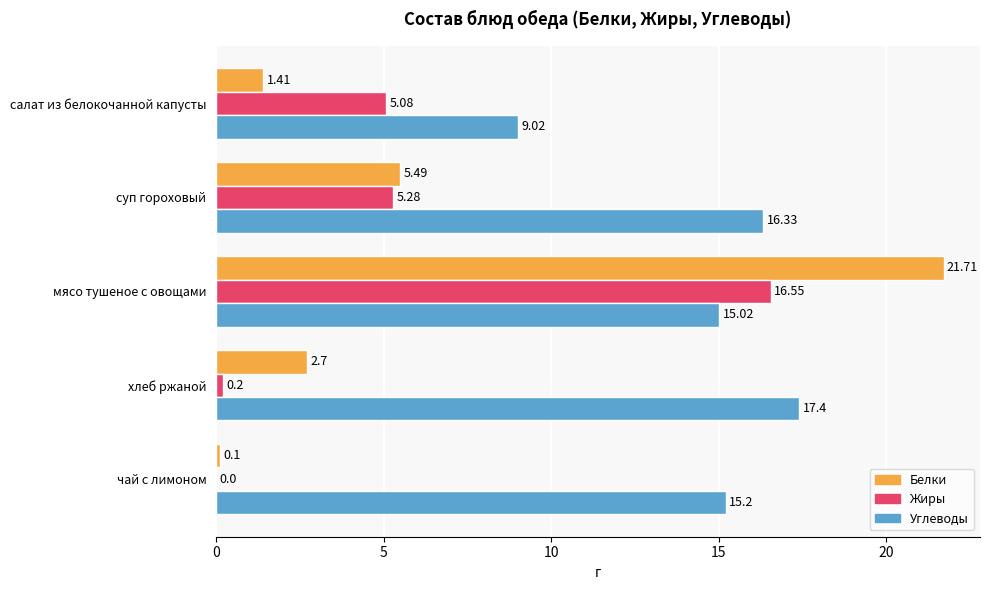

At which label is Жиры closest to 8?

суп гороховый